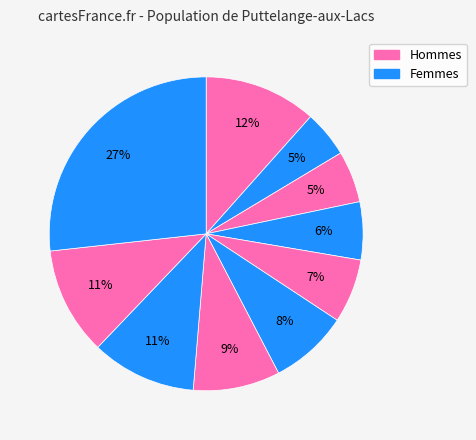

Count the number of slices in the pie.

10